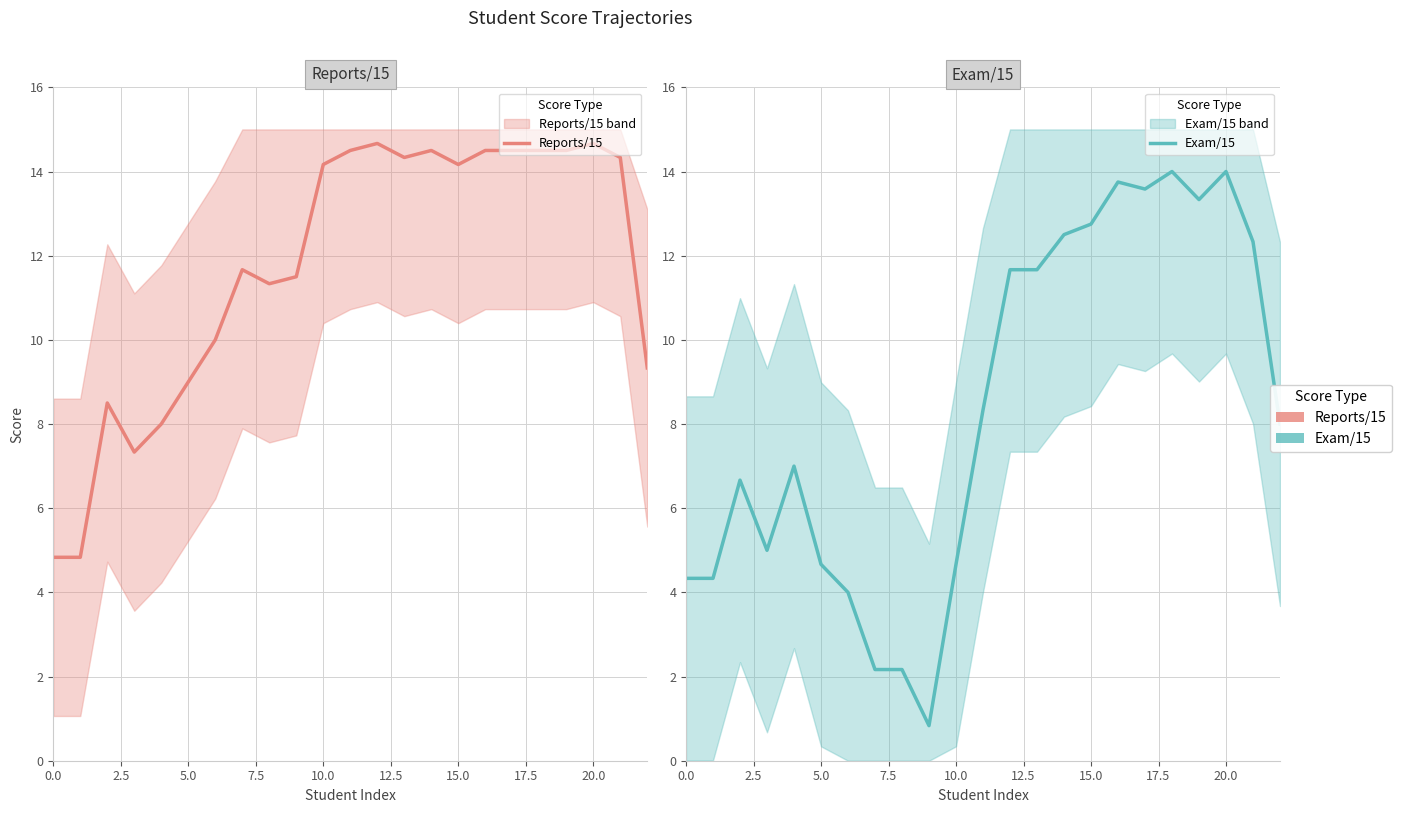

True or false: Exam/15 has more than 2 interior local peaks.

True